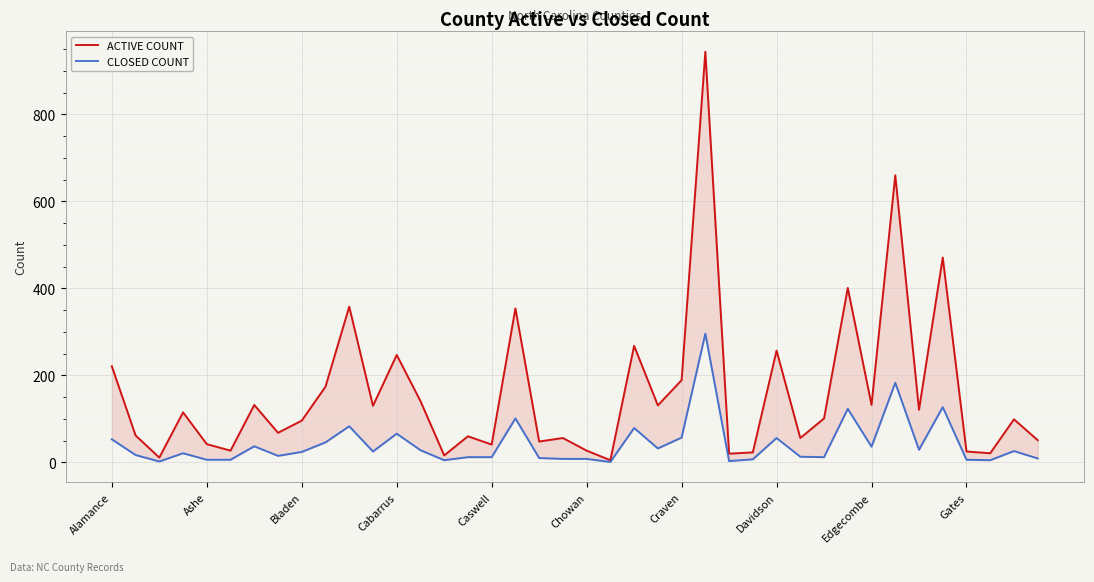

How many values in the ACTIVE COUNT series are below 101?

20